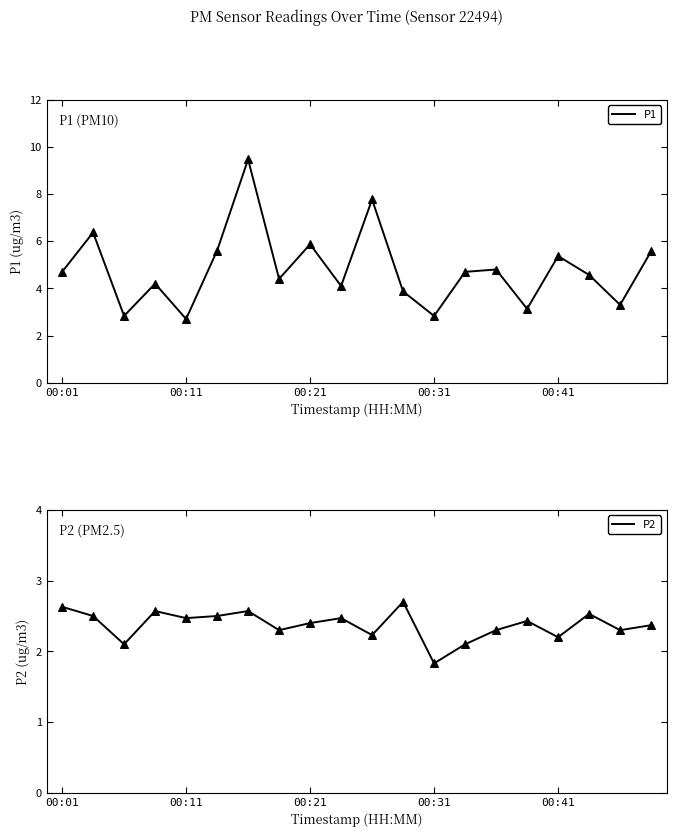

What are all the series names shown in the legend?

P1, P2